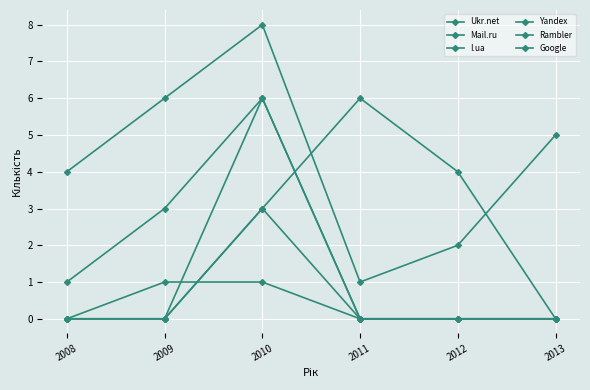

Does the chart have visible grid lines?

Yes